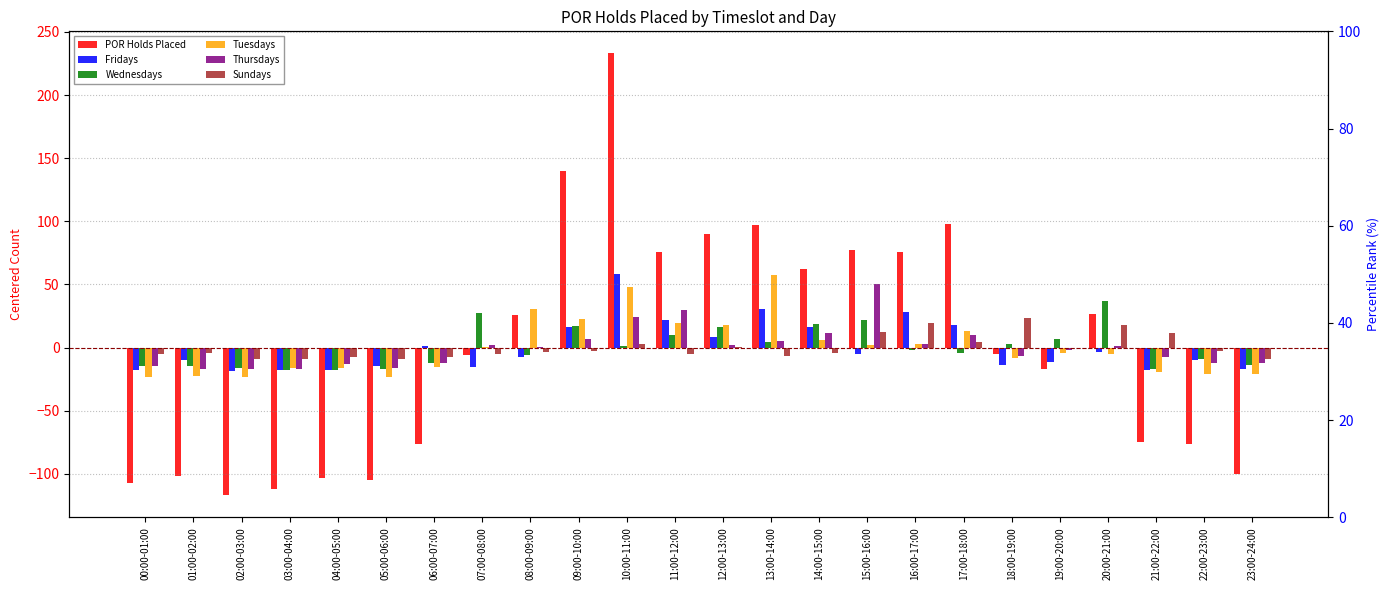

Is the value of POR Holds Placed at 17:00-18:00 greater than the value of Sundays at 02:00-03:00?

Yes